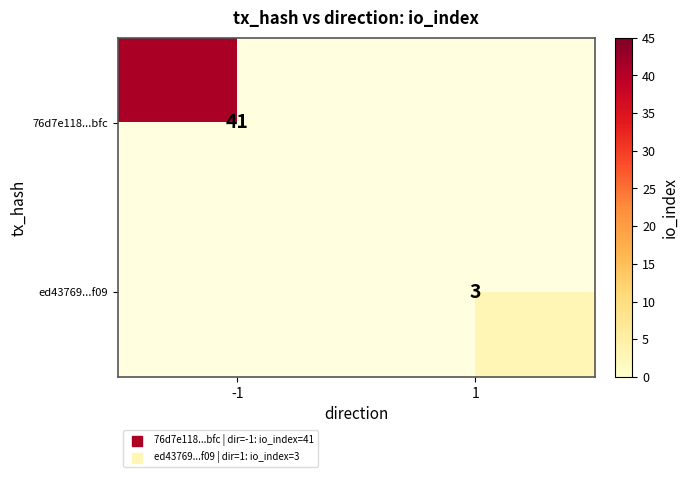

At how many categories does at least one series exceed 40?

1